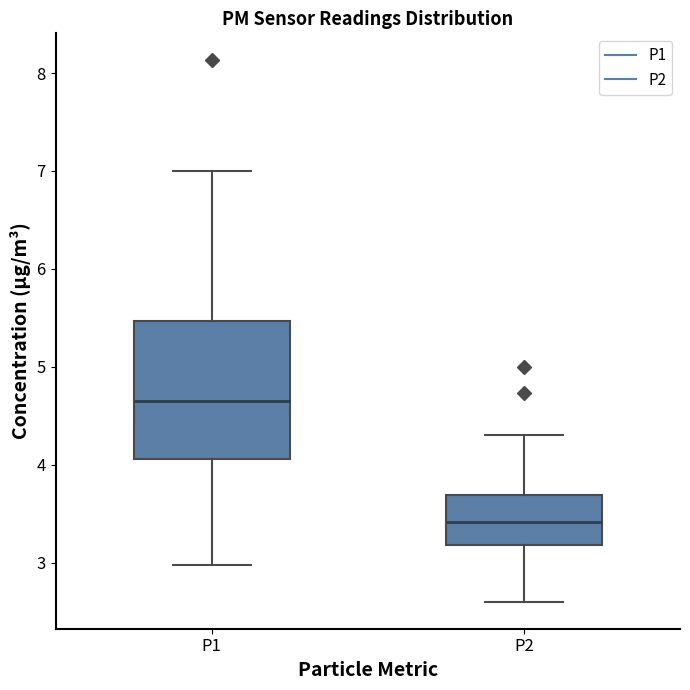

Reading left to right, read every box against the y-axis: the position of its median line, the range the box covers, and the ends of its whiskers. The values are not printed on the chart, so give them approximately, as read against the axis.

P1: median 4.7, box 4.1 to 5.5, whiskers 3.0 to 7.0
P2: median 3.4, box 3.2 to 3.7, whiskers 2.6 to 4.3